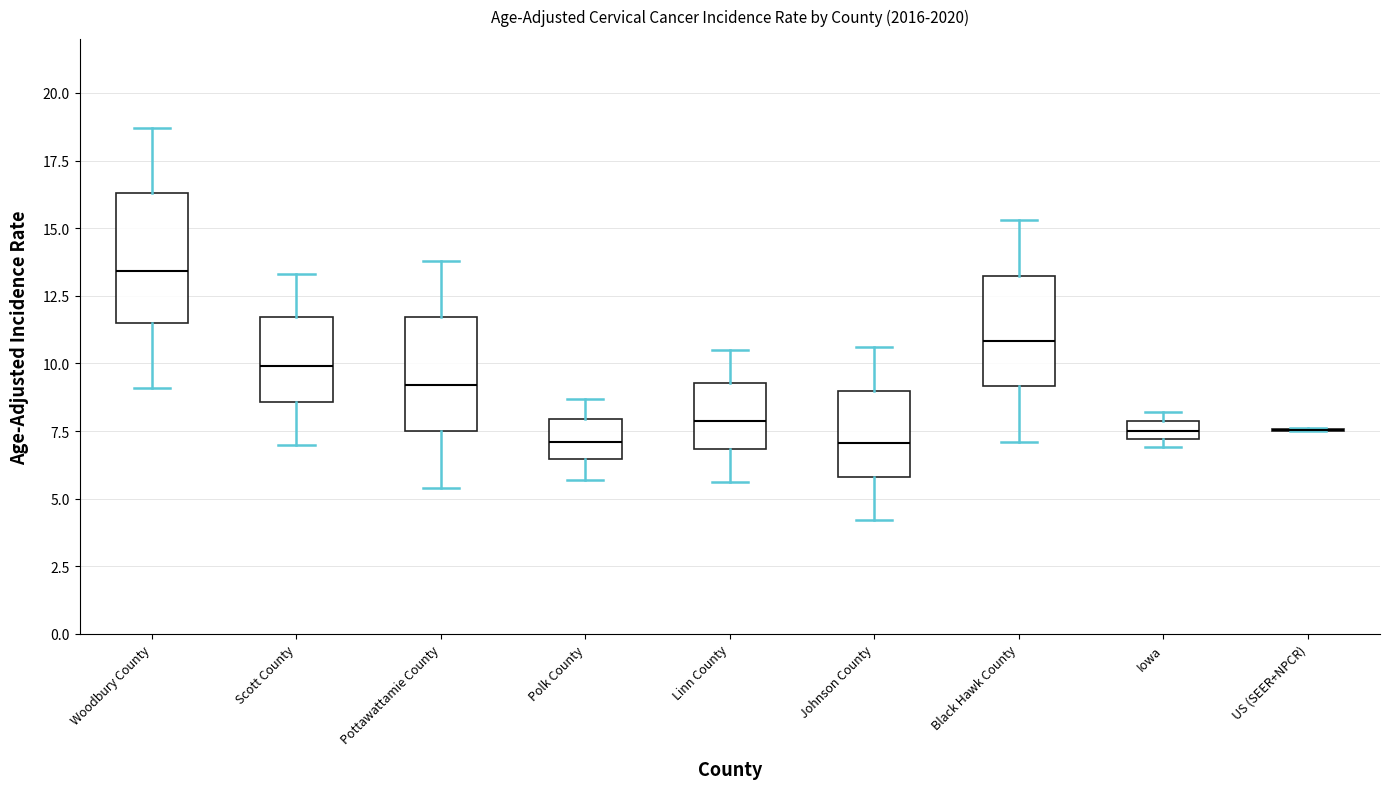

Where does the median line of the box for Linn County sit on the y-axis? The values are not printed on the chart, so give them approximately, as read against the axis.

8.0